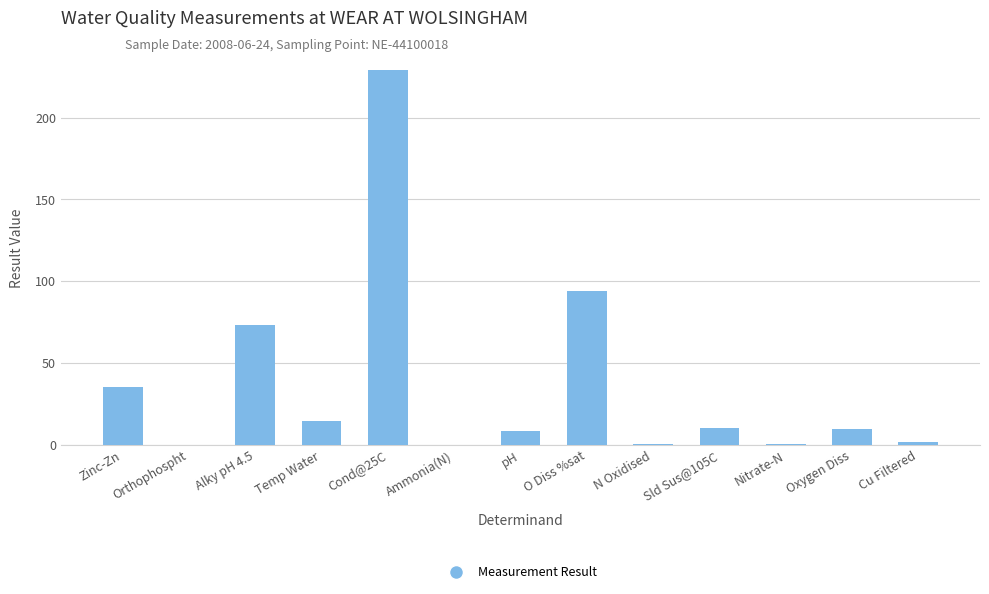

The value at O Diss %sat is 30.4. True or false?

False